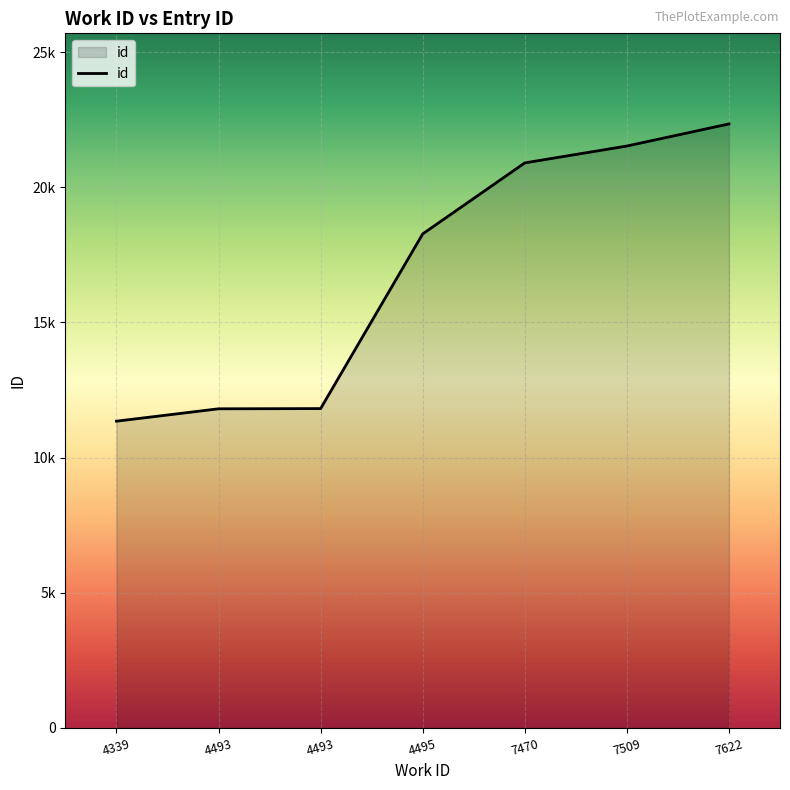

What is the sum of all values?

117996